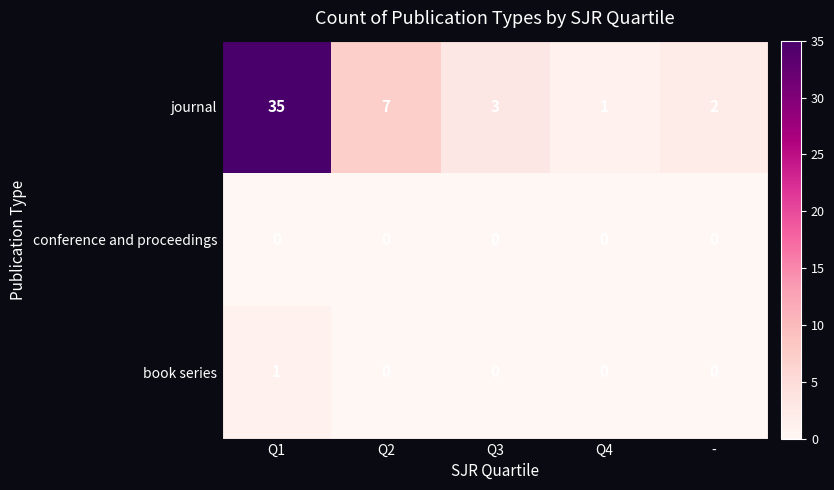

Between Q4 and -, which series saw the biggest shift?

journal